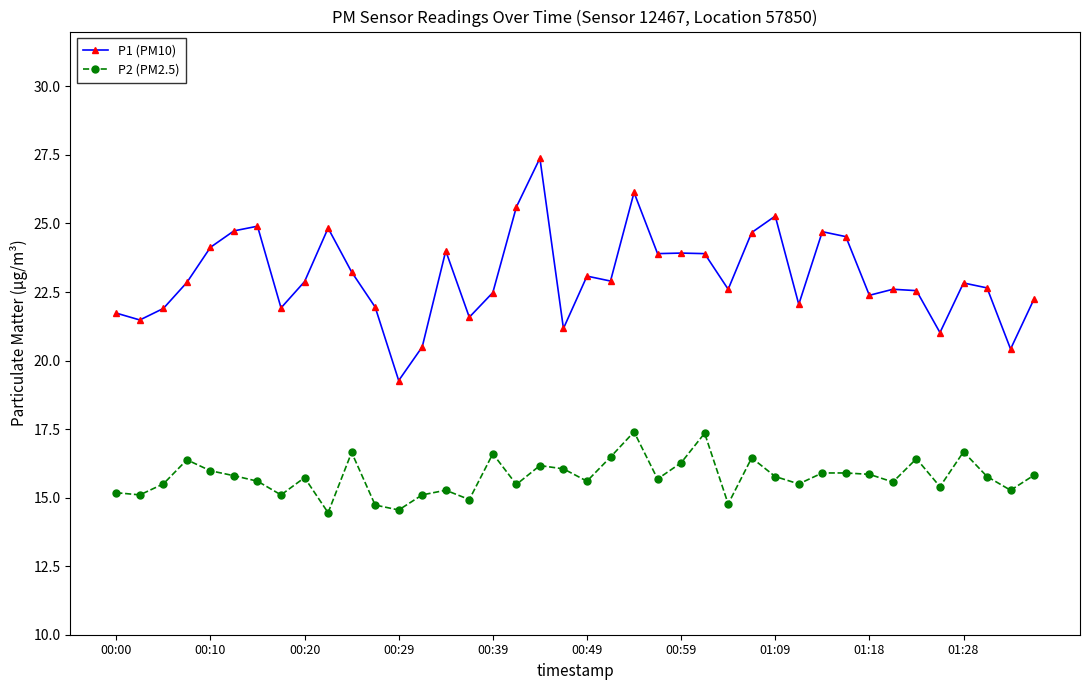

What is the value of the P2 (PM2.5) point at the 15th from the left?

15.3